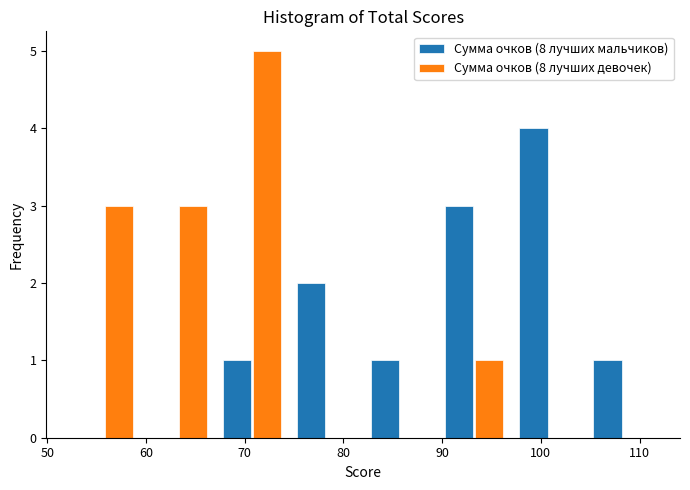

In the Сумма очков (8 лучших мальчиков) series, which range on the x-axis has the tallest bar?

97.0 to 104.5